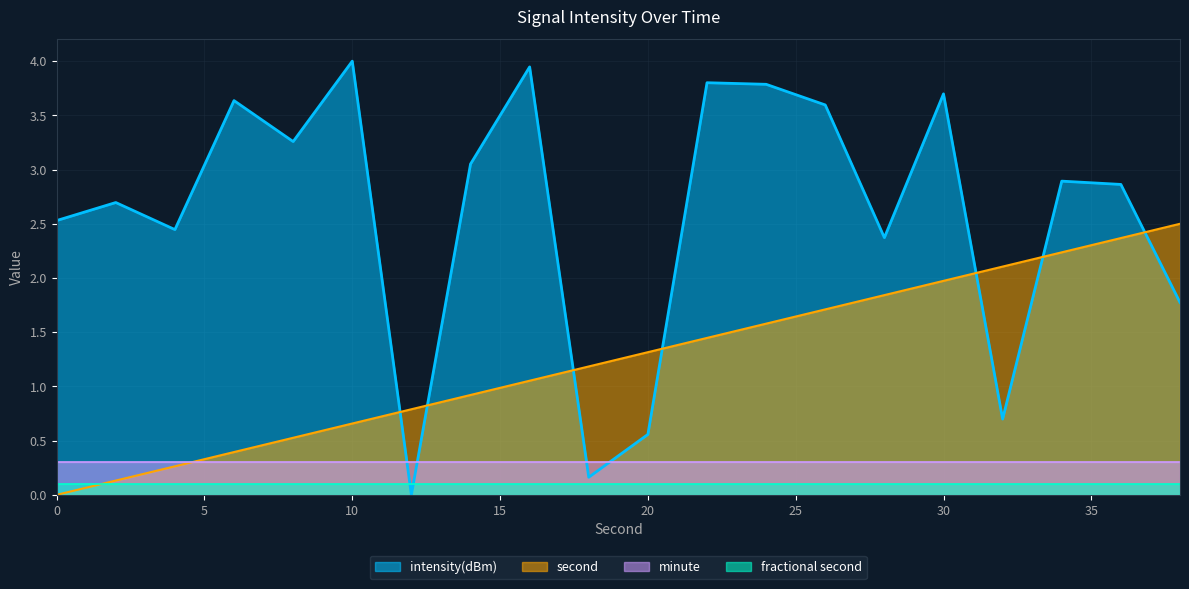

How many positive values does the second series have?

19